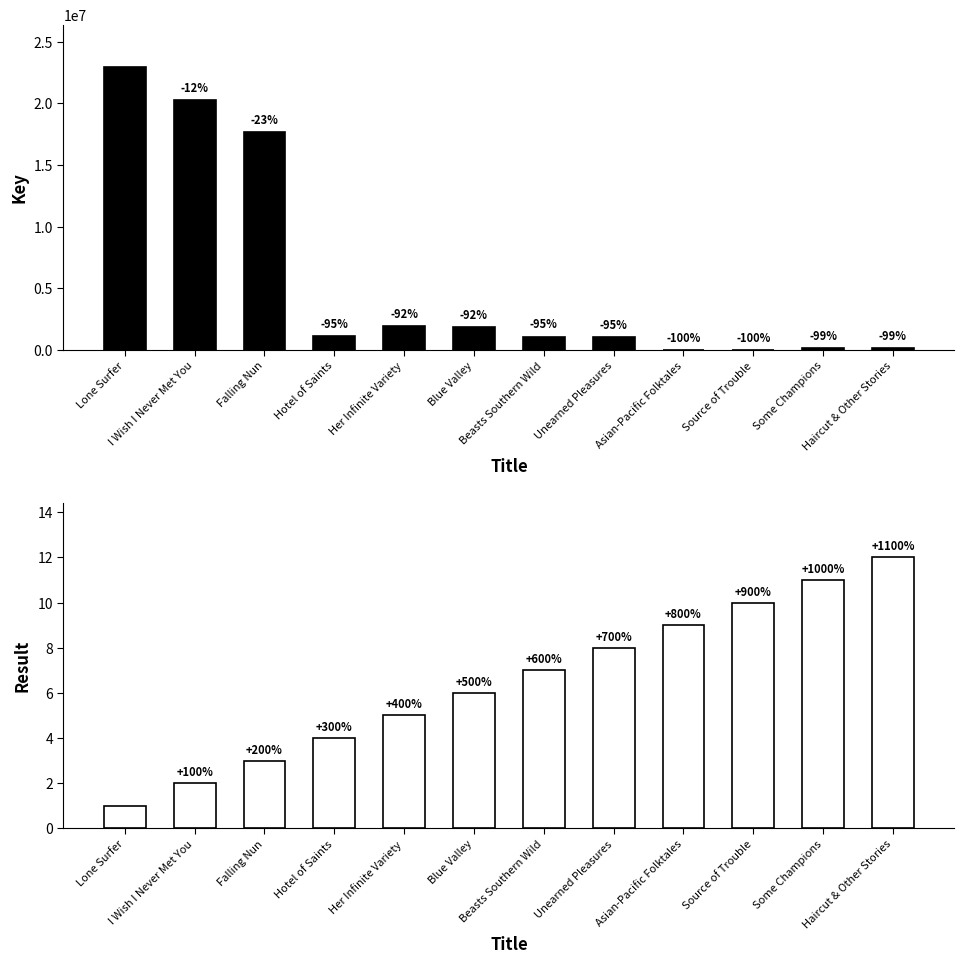

Between Beasts Southern Wild and Asian-Pacific Folktales, which series saw the biggest shift?

Key